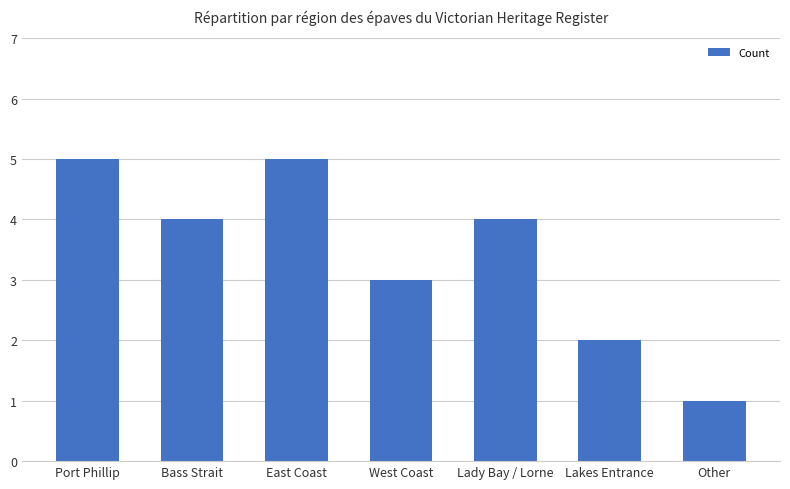

The chart shows a value of 4 at Lady Bay / Lorne. True or false?

True